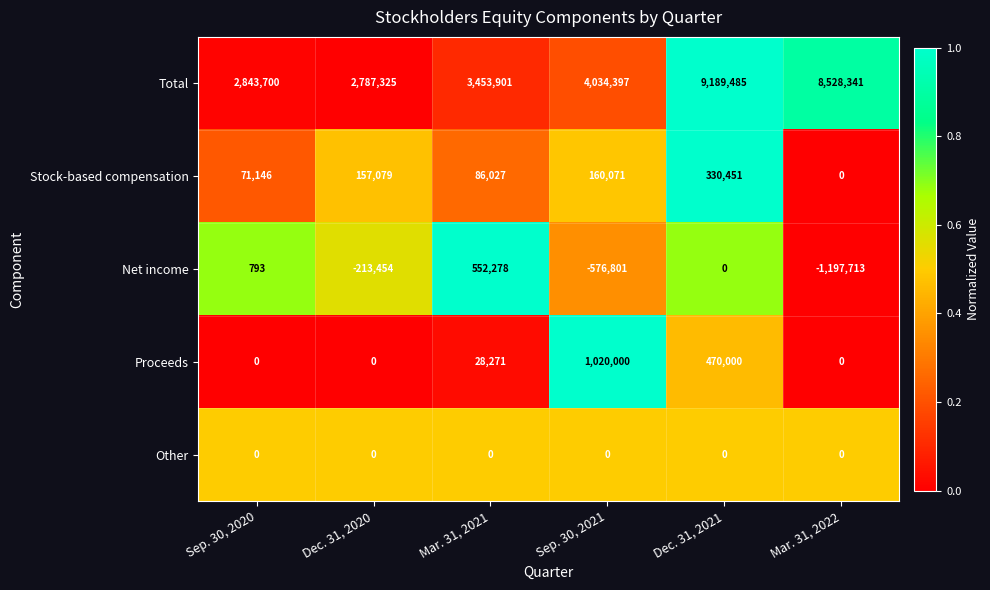

Which series has the widest spread of values?

Total